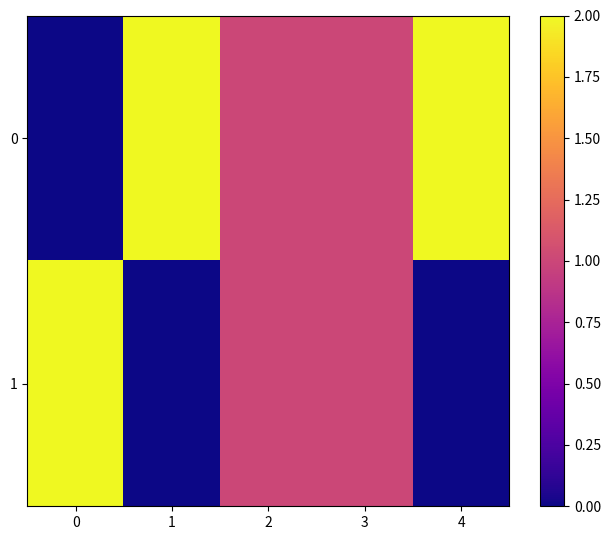

How many series are shown in this chart?

2